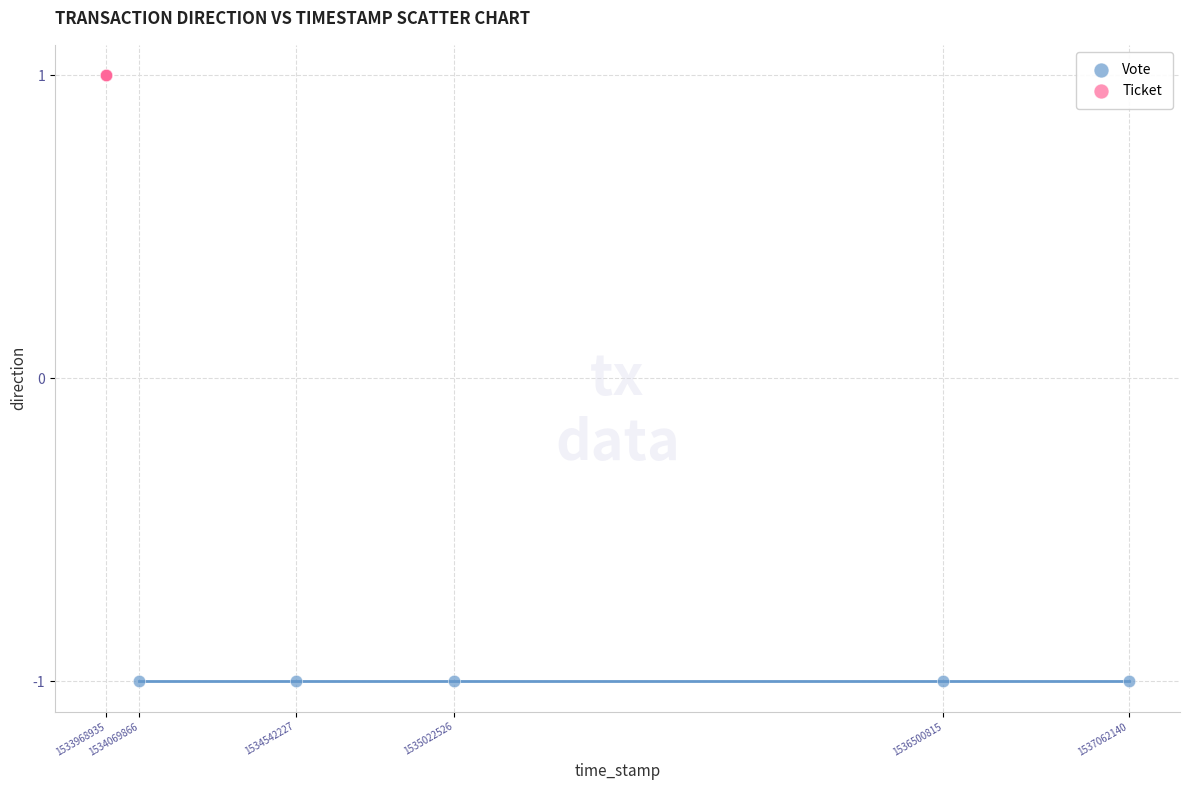

Which series contains the lowest Y value?

Vote